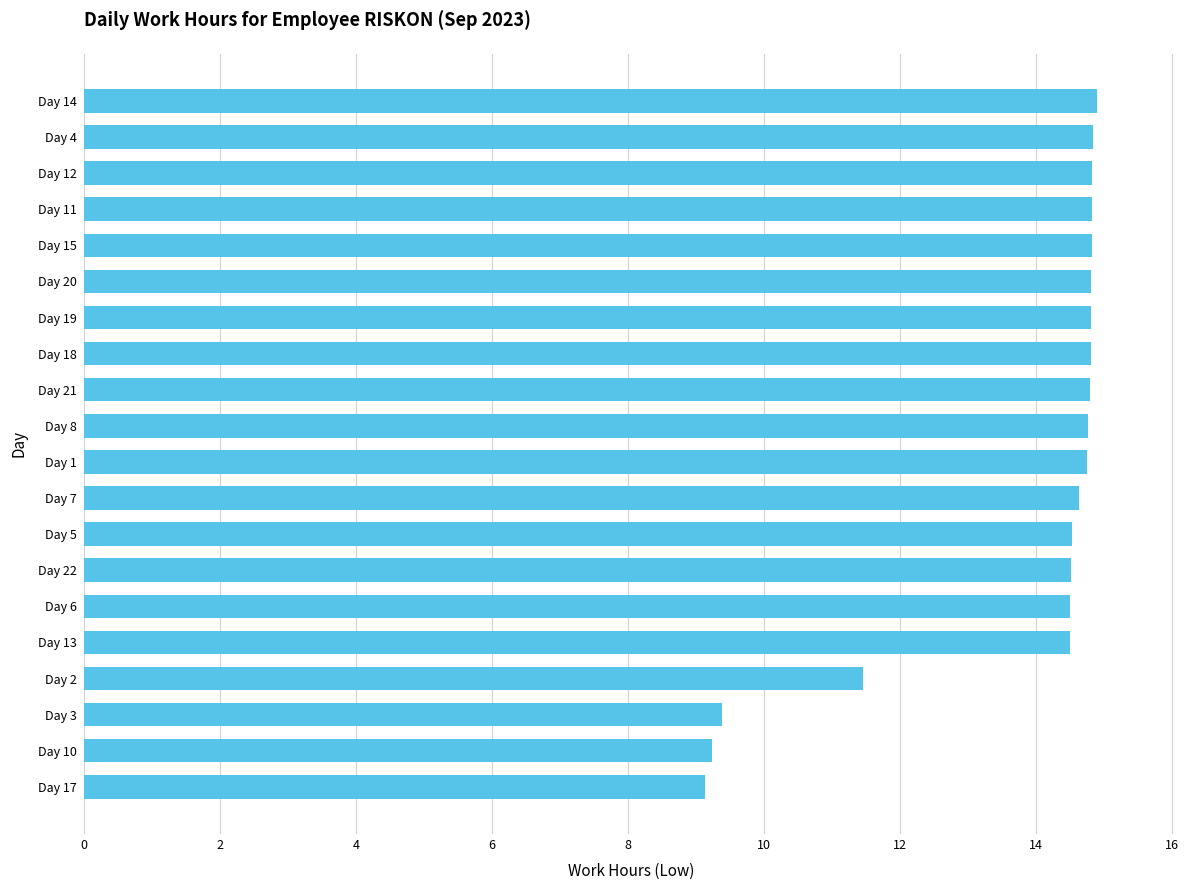

The chart shows a value of 14.9 at Day 14. True or false?

True